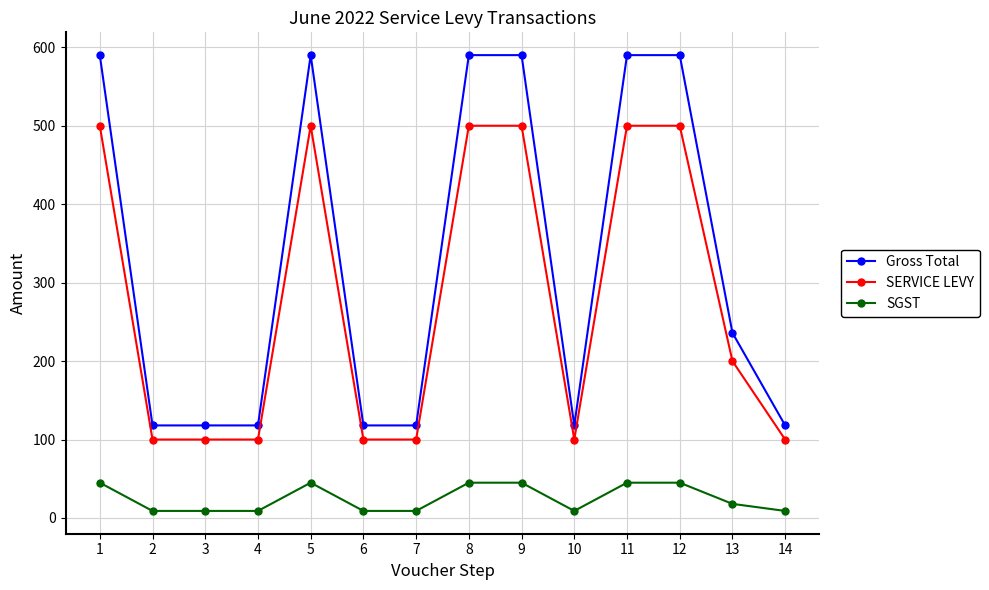

The value of Gross Total at 10 is 79. True or false?

False